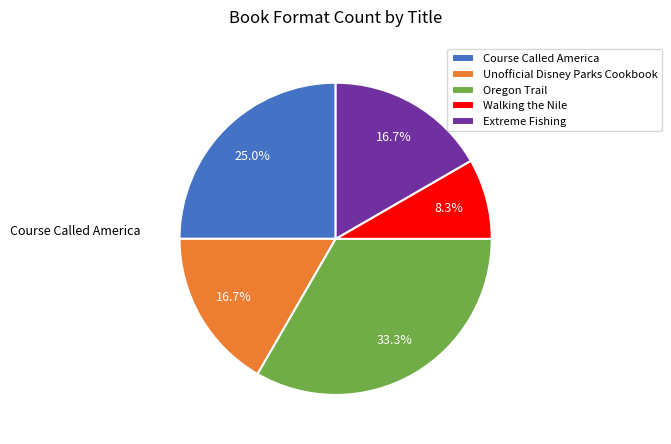

To the nearest percent, what portion does Oregon Trail represent?

33%